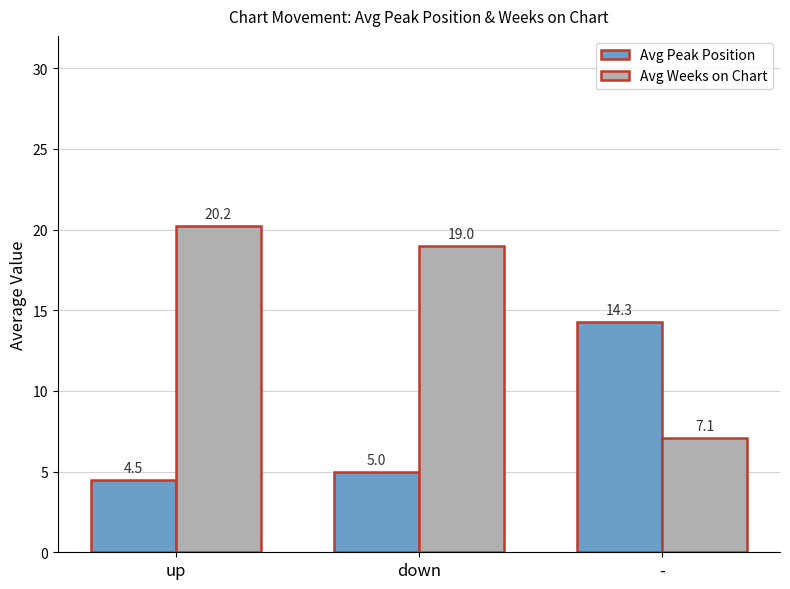

What value does the Avg Peak Position series have at -?

14.3